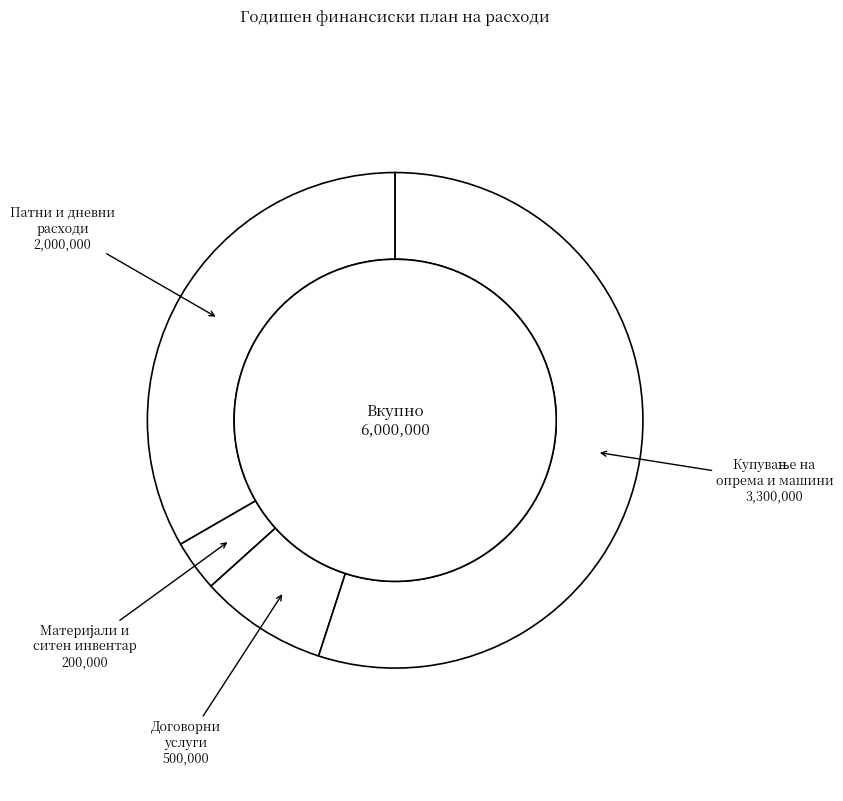

Count the number of slices in the pie.

4